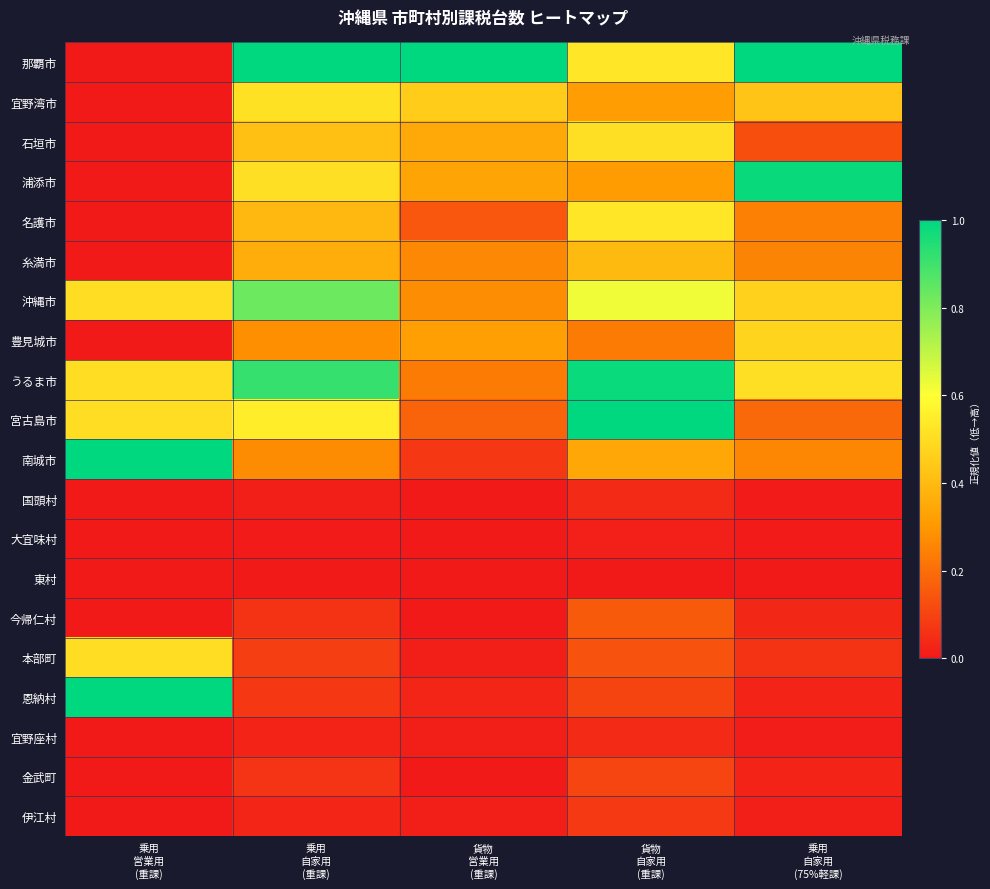

At which category does the chart reach its peak across all series?

乗用
自家用
(重課)